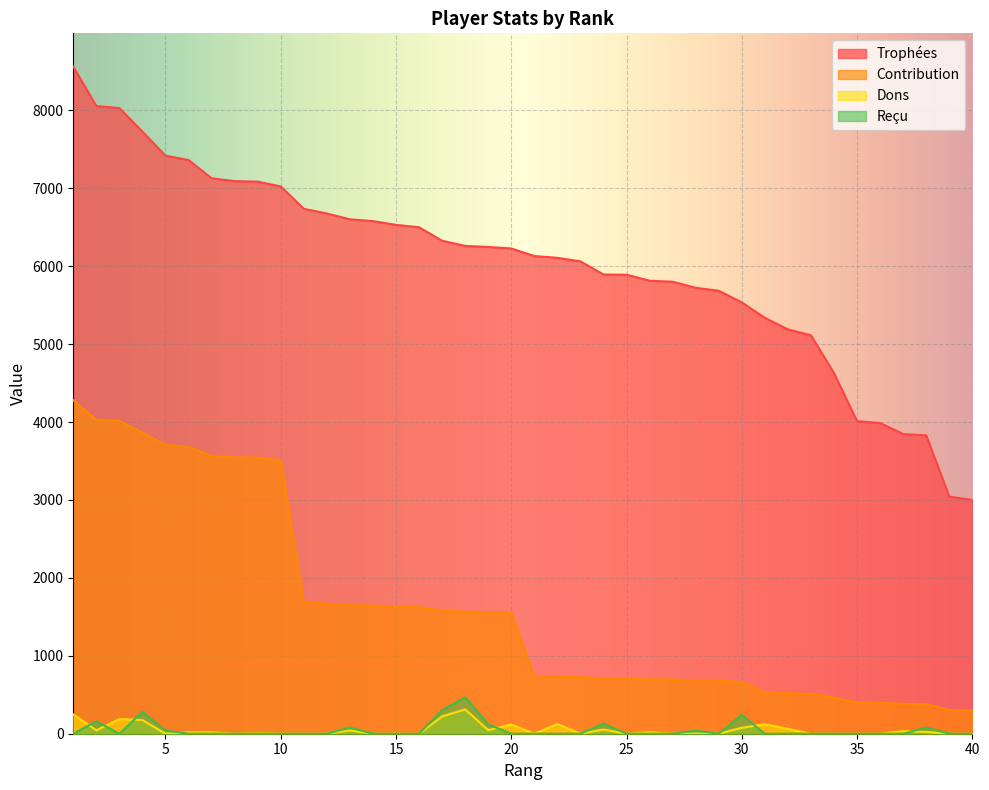

Which series has the largest range (max minus min)?

Trophées